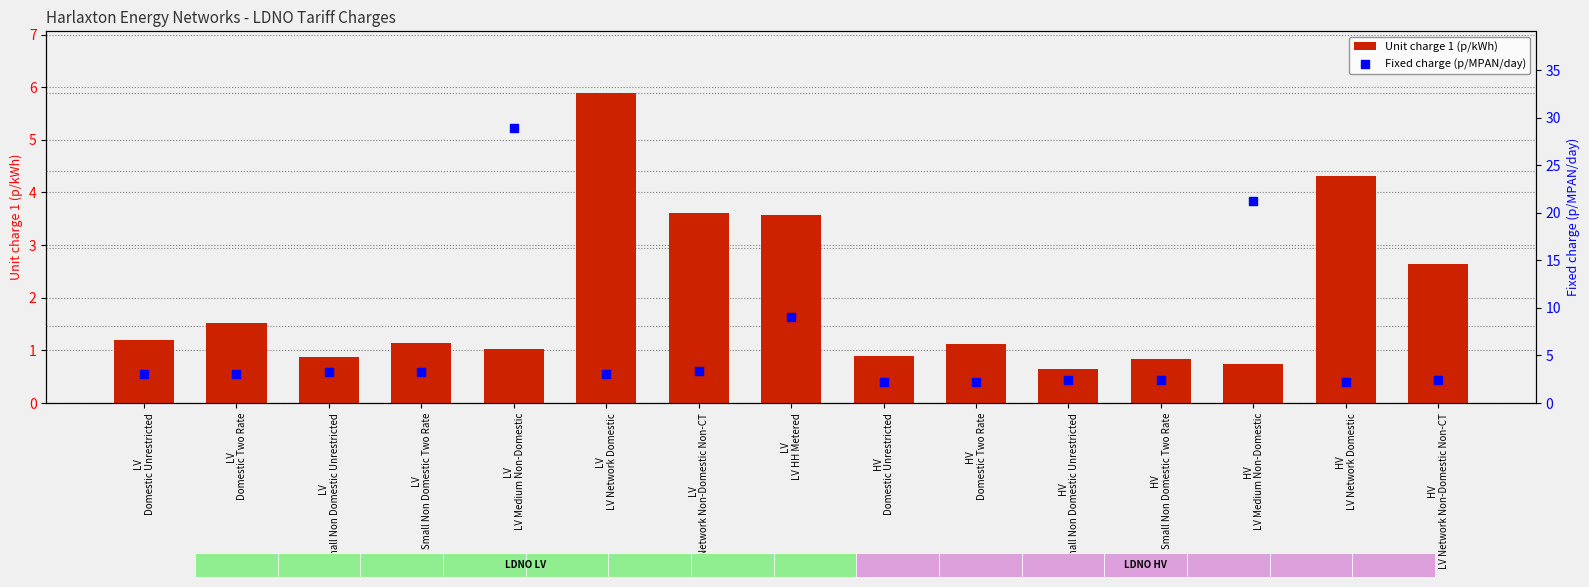

Which series has the largest total across all categories?

Fixed charge (p/MPAN/day)